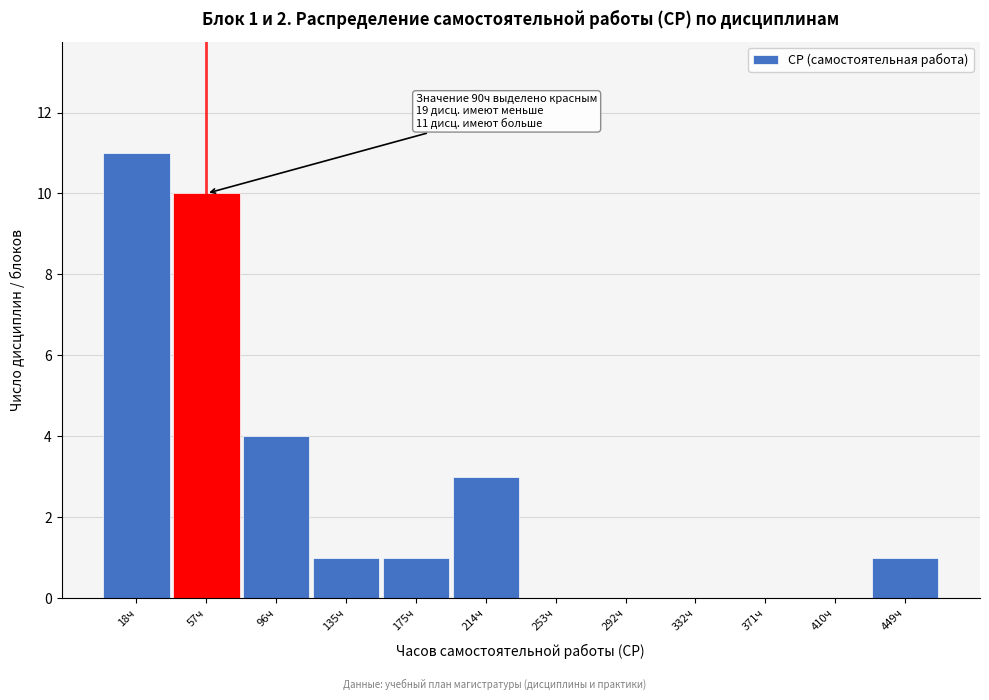

Reading left to right, list all the values displayed in this chart.

18ч=11	57ч=10	96ч=4	135ч=1	175ч=1	214ч=3	253ч=0	292ч=0	332ч=0	371ч=0	410ч=0	449ч=1